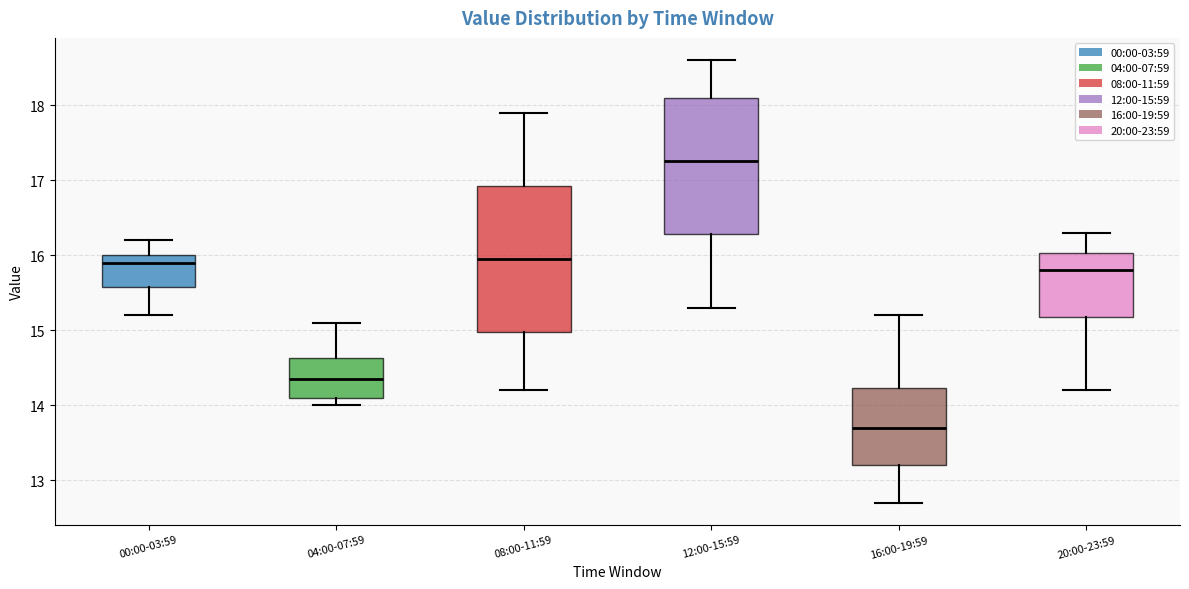

Reading left to right, read every box against the y-axis: the position of its median line, the range the box covers, and the ends of its whiskers. The values are not printed on the chart, so give them approximately, as read against the axis.

00:00-03:59: median 15.9, box 15.6 to 16.0, whiskers 15.2 to 16.2
04:00-07:59: median 14.4, box 14.1 to 14.6, whiskers 14.0 to 15.1
08:00-11:59: median 16.0, box 15.0 to 16.9, whiskers 14.2 to 17.9
12:00-15:59: median 17.3, box 16.3 to 18.1, whiskers 15.3 to 18.6
16:00-19:59: median 13.7, box 13.2 to 14.2, whiskers 12.7 to 15.2
20:00-23:59: median 15.8, box 15.2 to 16.0, whiskers 14.2 to 16.3